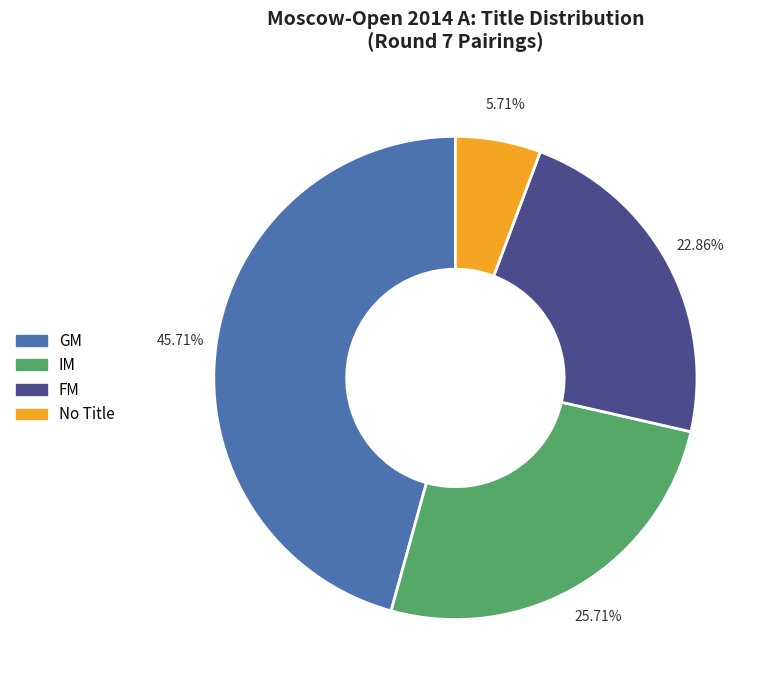

Does IM account for over 50% of the chart?

No